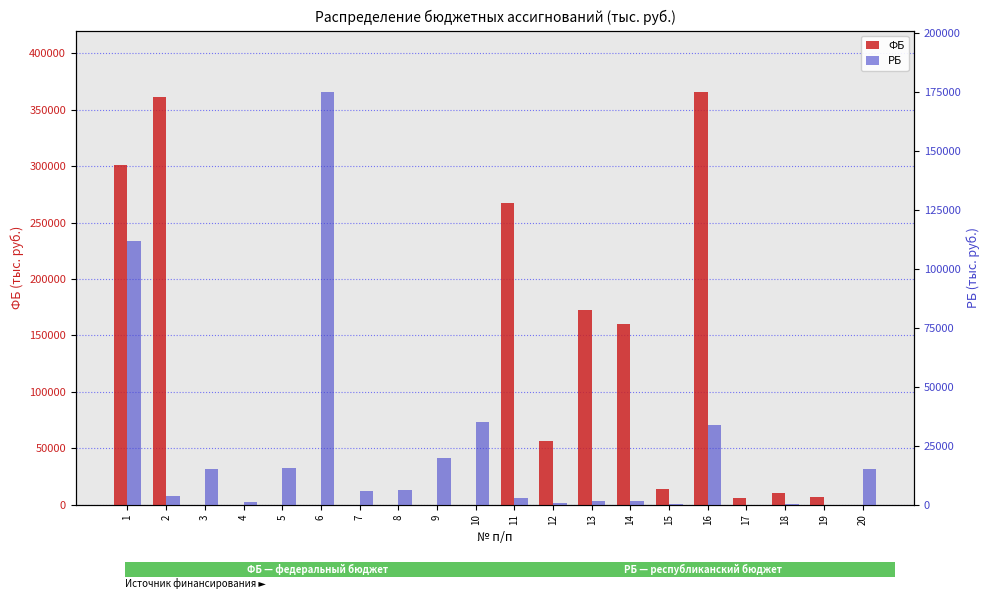

What is the value of the РБ bar at the 4th from the left?

1163.4